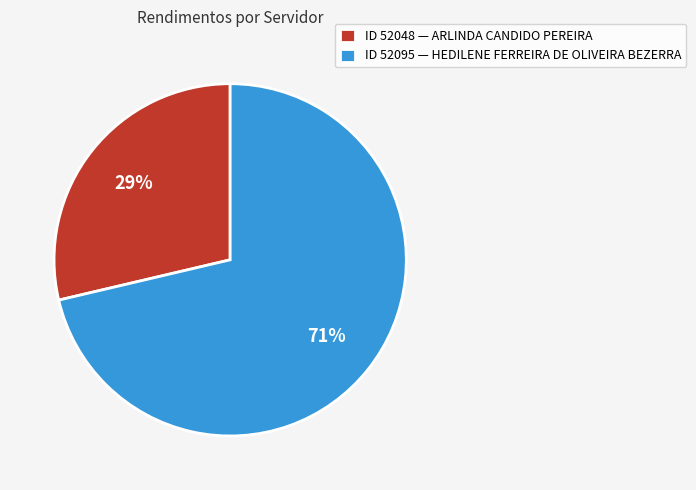

To the nearest percent, what is the average slice percentage?

50%